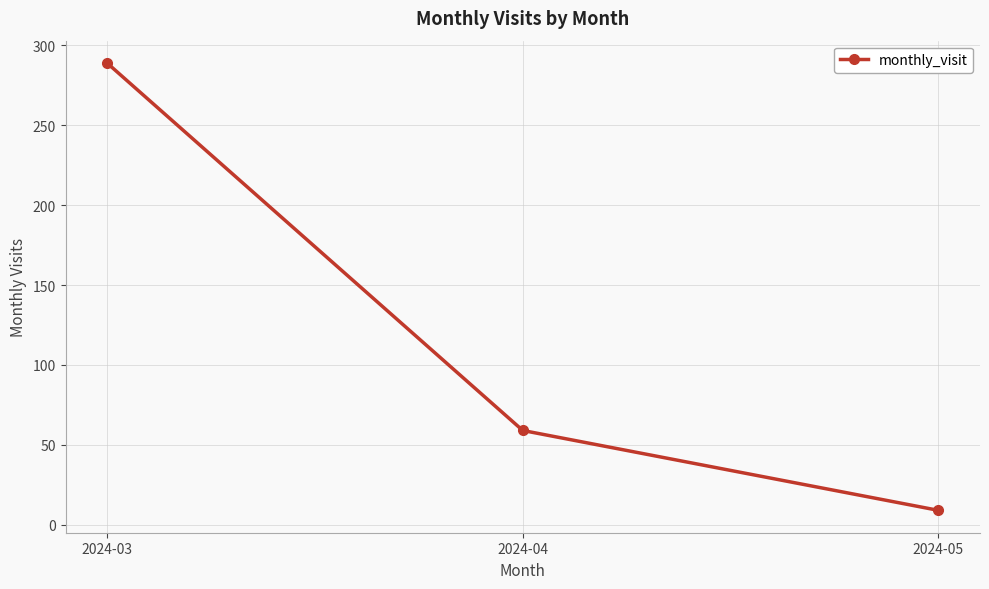

How many lines are shown in the chart?

1